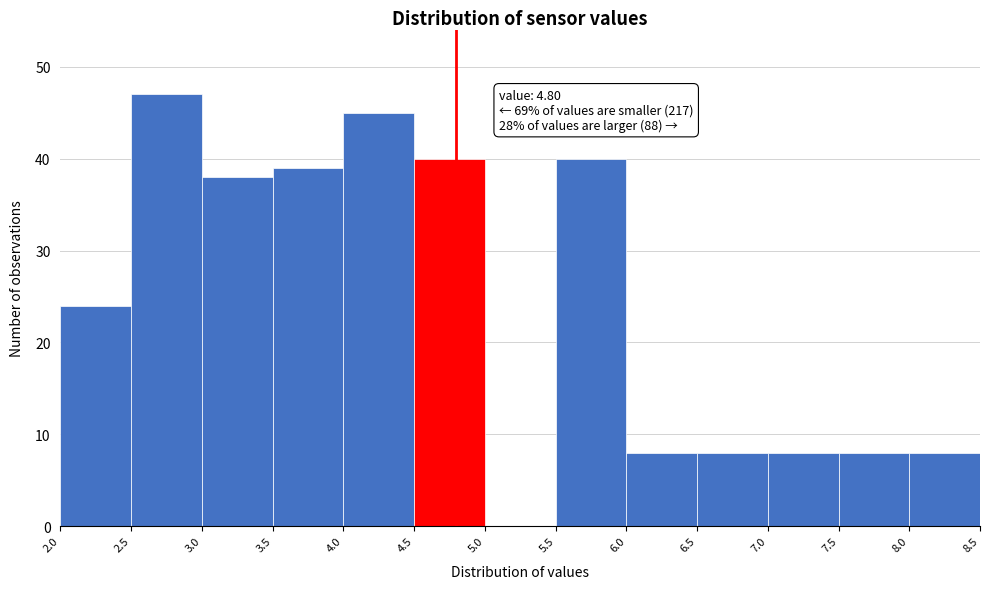

Over which range of the x-axis is the bar tallest?

2.5 to 3.0